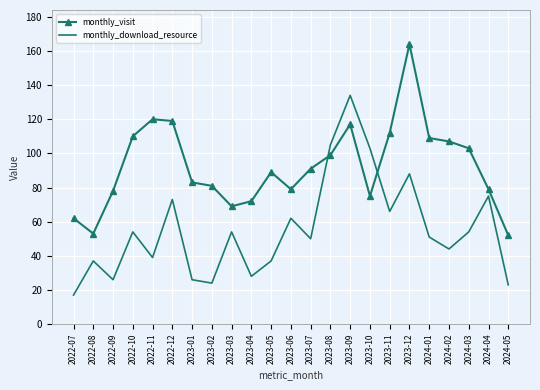

What is the maximum value for monthly_download_resource?

134